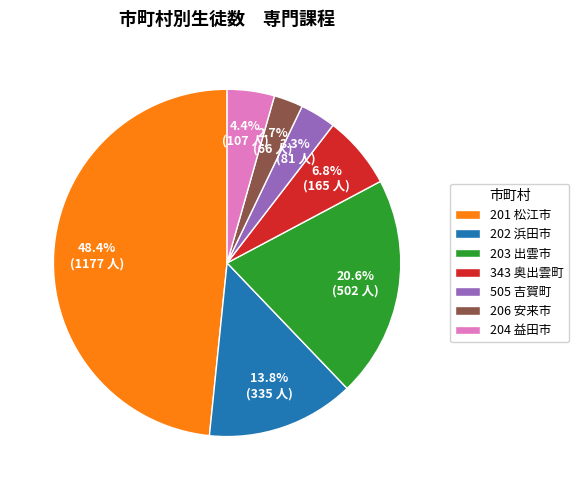

To the nearest percent, what portion does 505 吉賀町 represent?

3%